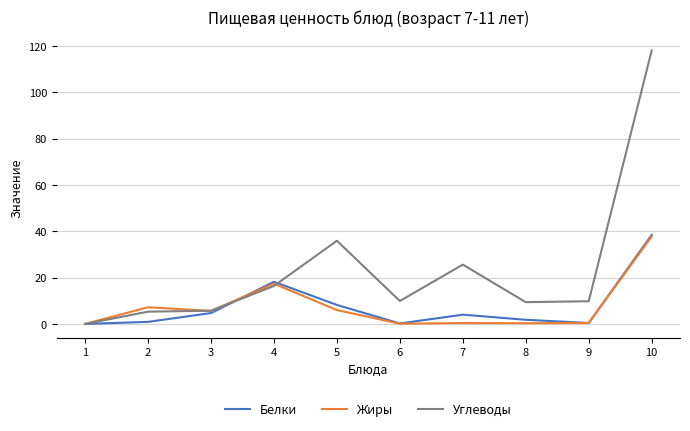

At which category does the chart reach its peak across all series?

10